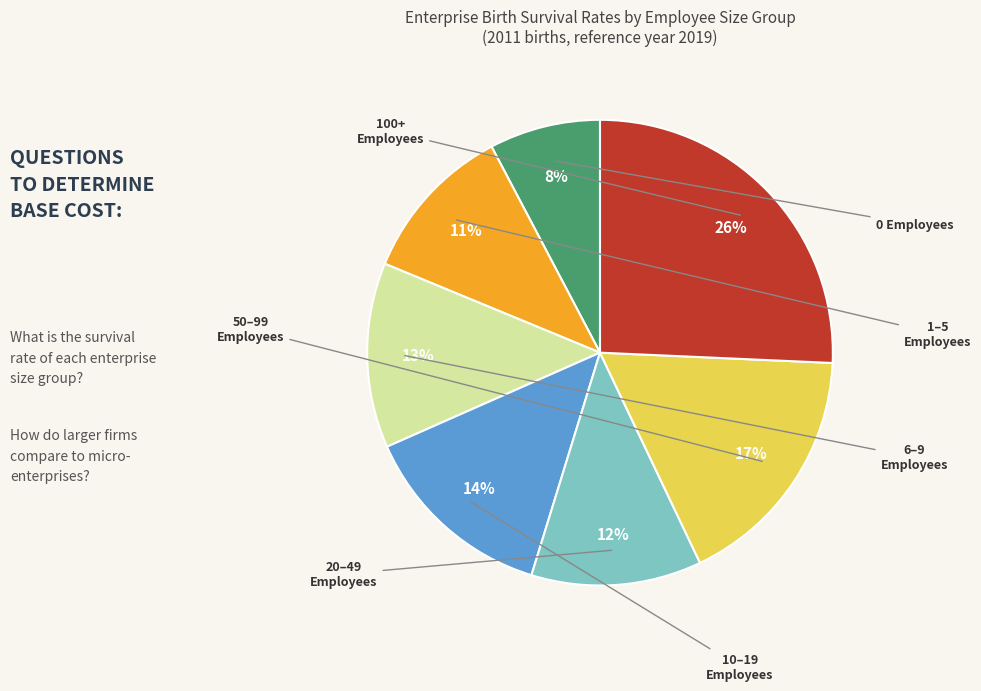

To the nearest percent, what is the difference between the largest and smallest slice percentages?

18%